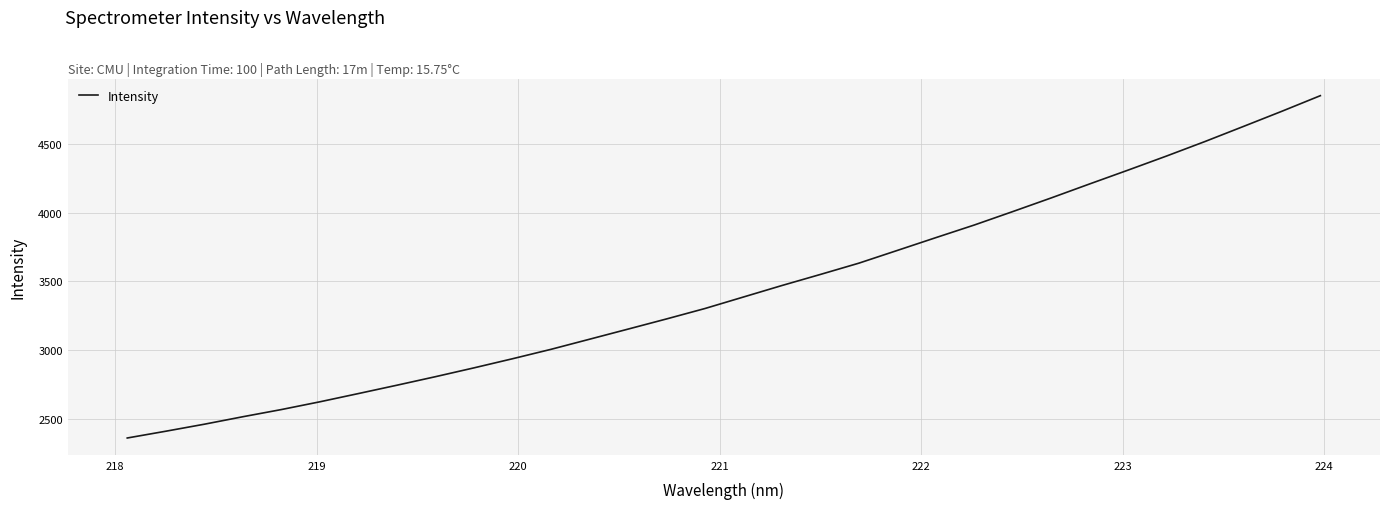

What is the difference between the maximum and minimum values?

2485.9